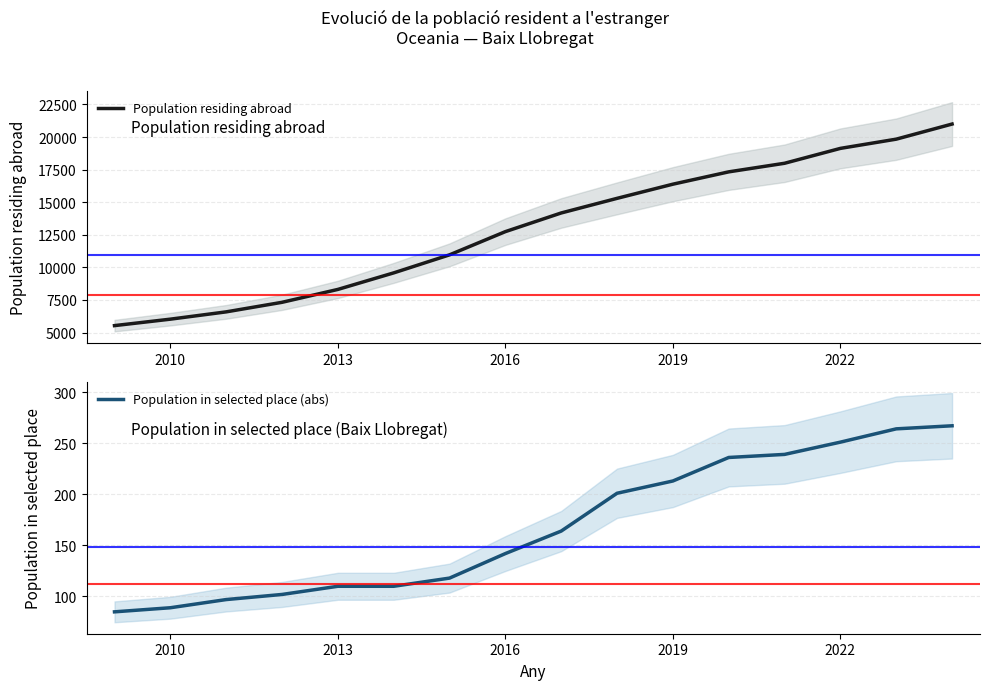

The value of Population residing abroad at 2022 is 19130. True or false?

True